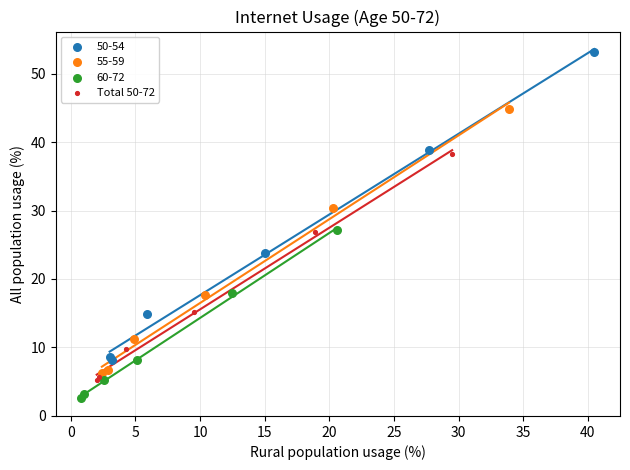

Which series has the largest Y range (max minus min)?

50-54